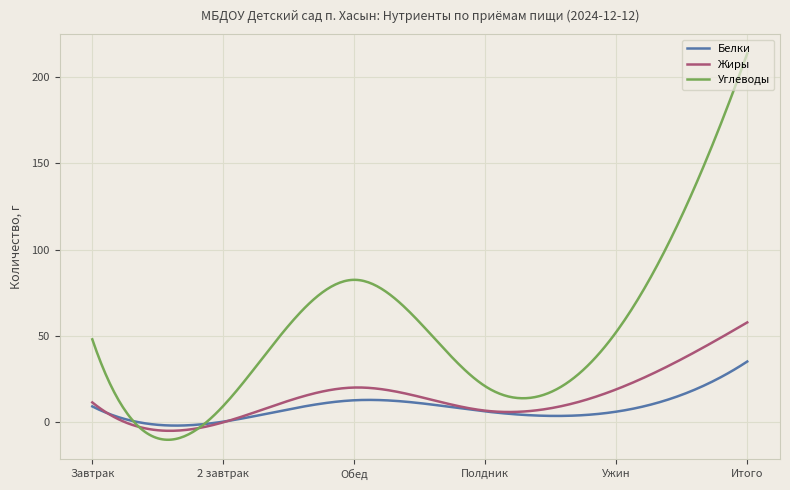

Which series has the widest spread of values?

Углеводы